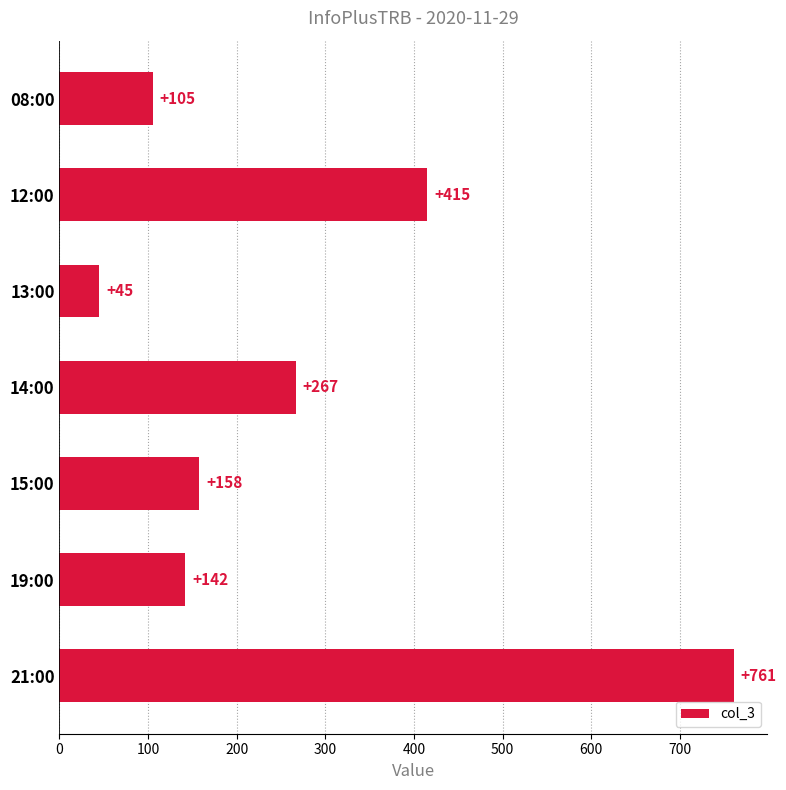

How many values are below 158?

3